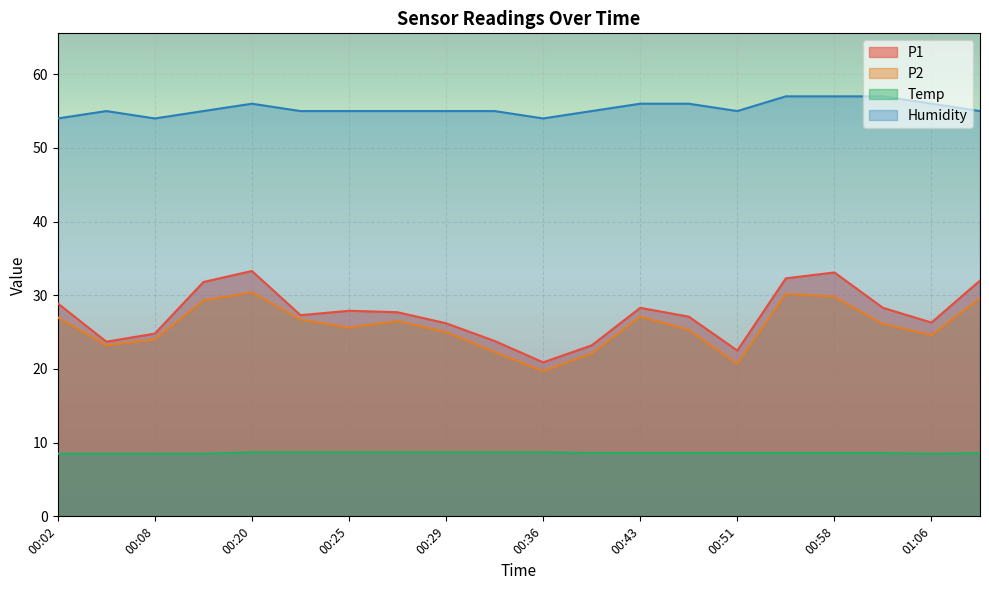

What is the sum of the Temp values at 00:03 and 00:29?

17.2